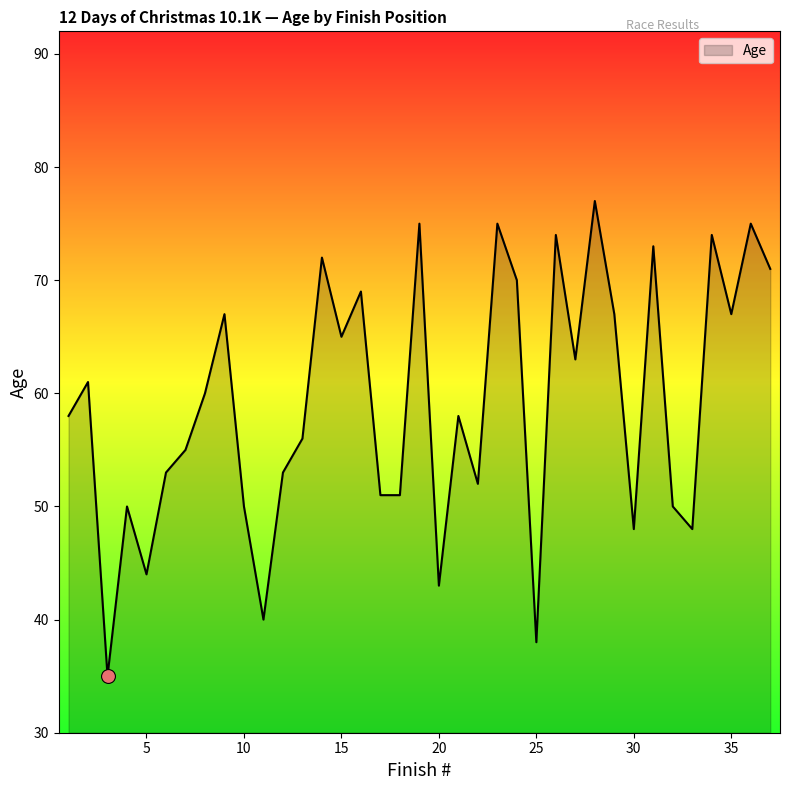

What is the difference between the maximum and minimum values?

42